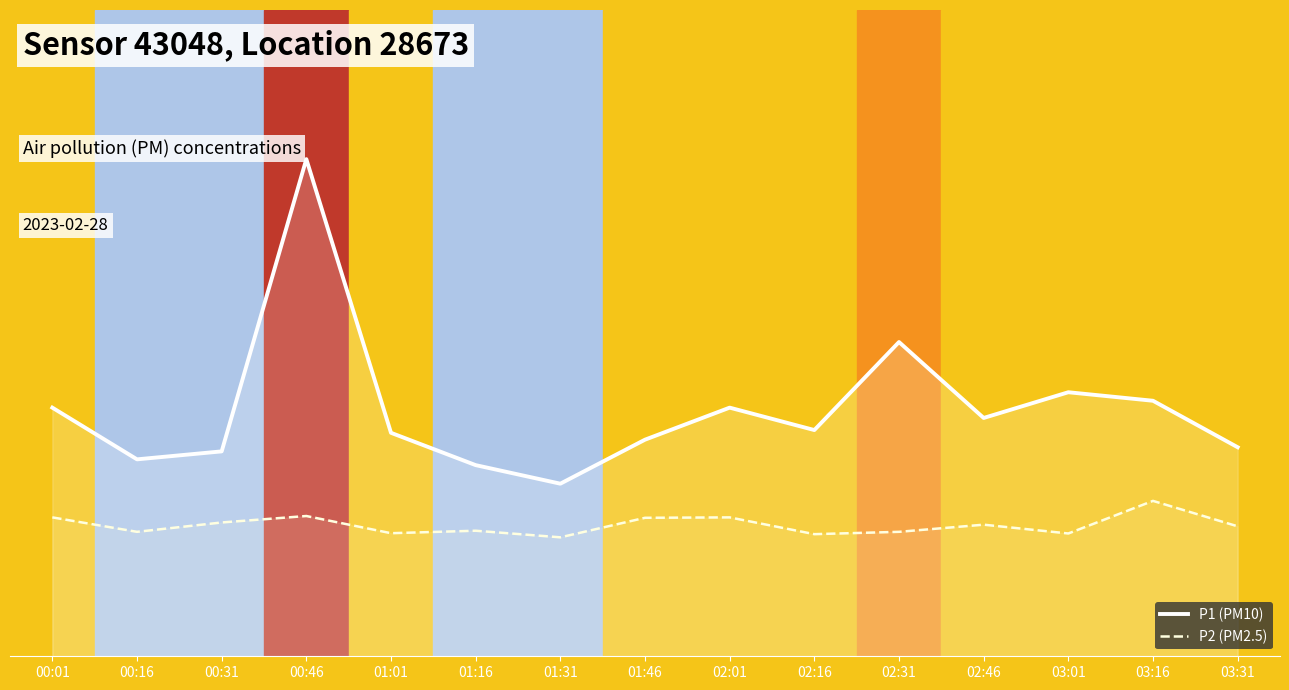

Does the chart have visible grid lines?

No